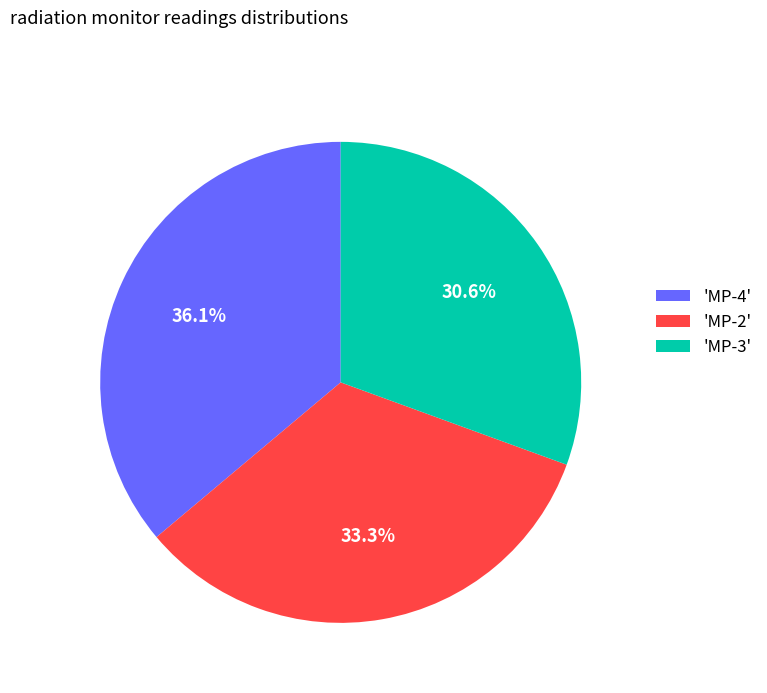

Rank the categories by value from highest to lowest.

'MP-4', 'MP-2', 'MP-3'